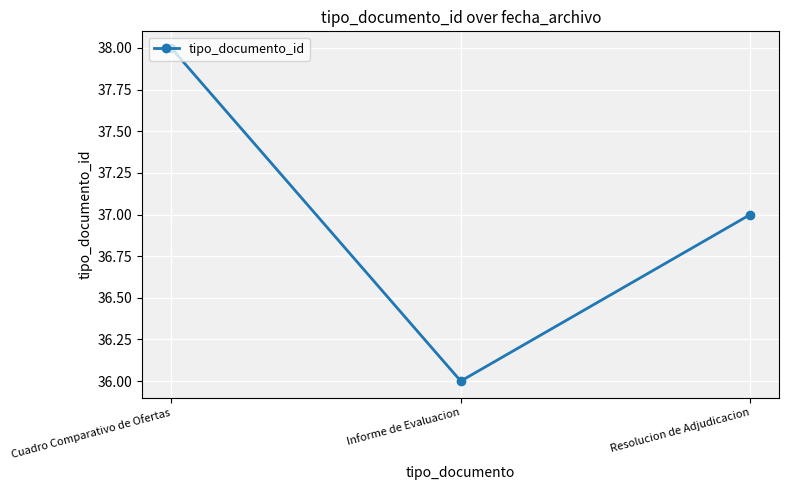

What is the change in value from Cuadro Comparativo de Ofertas to Resolucion de Adjudicacion?

-1